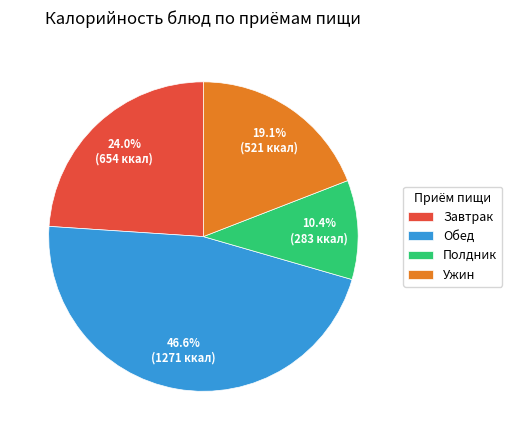

Combined, do Ужин and Обед account for over 50%?

Yes